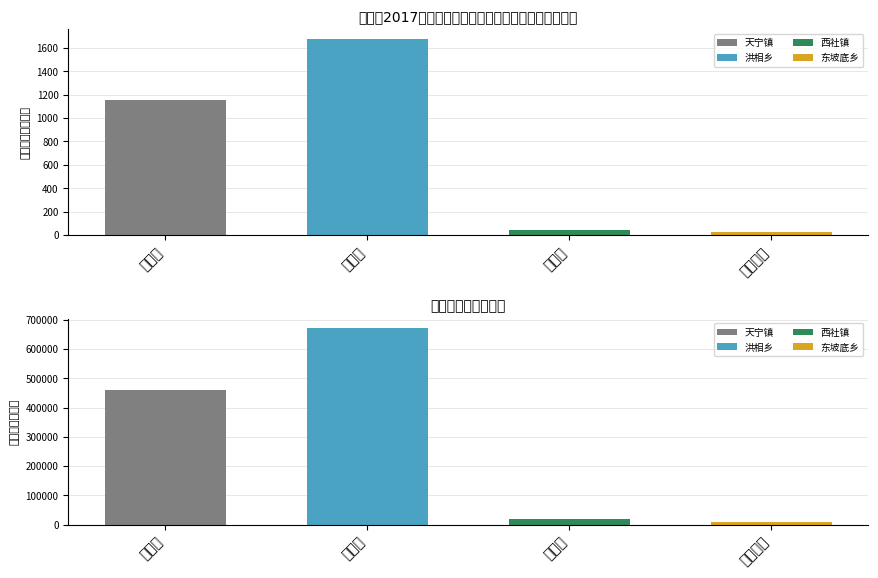

What is the smallest value displayed?

24.4